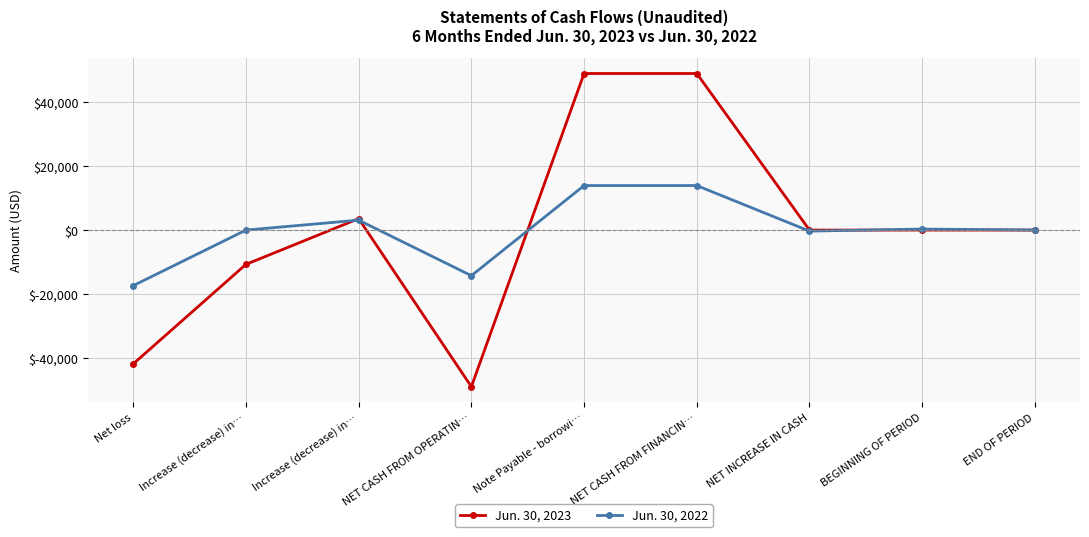

Which series changed the most between NET CASH FROM OPERATIN… and BEGINNING OF PERIOD?

Jun. 30, 2023